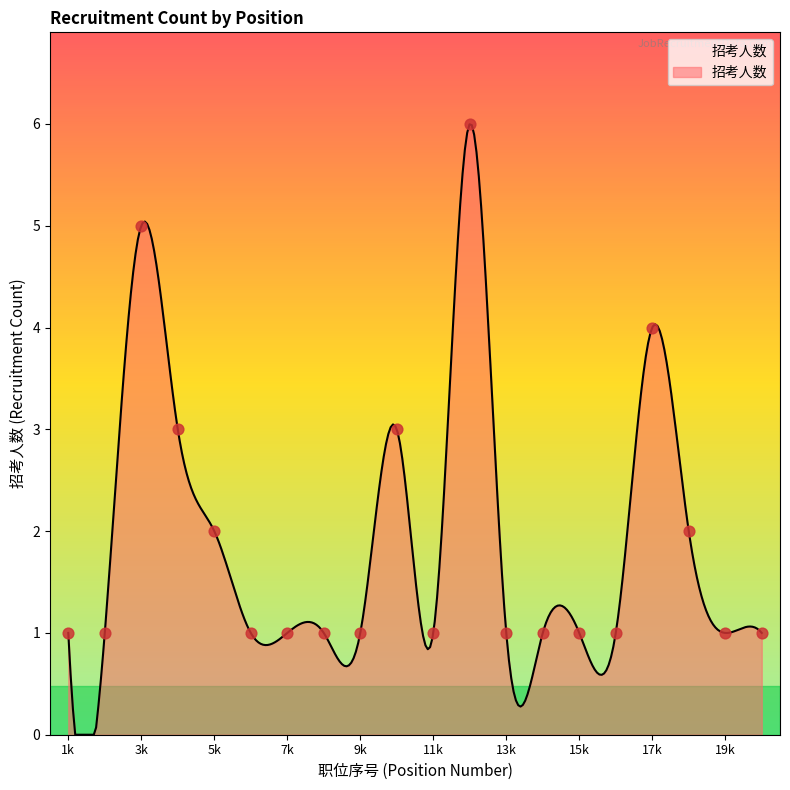

What is the change in value from 12 to 19?

-5